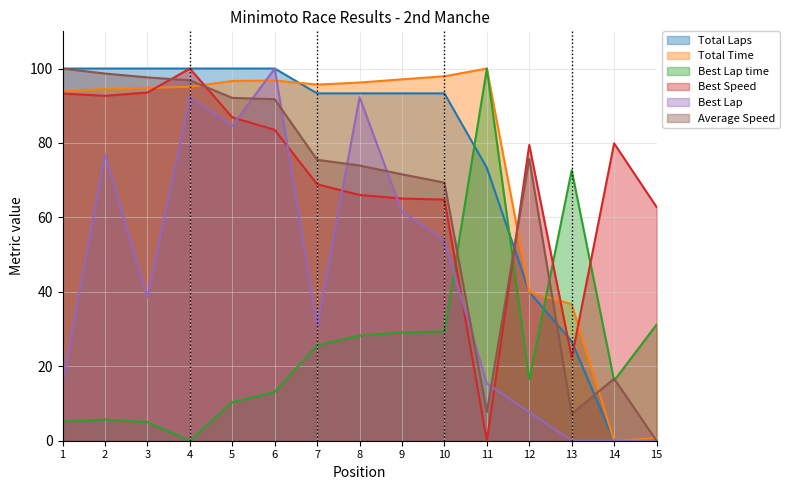

What is the maximum value shown in the chart?

100.0